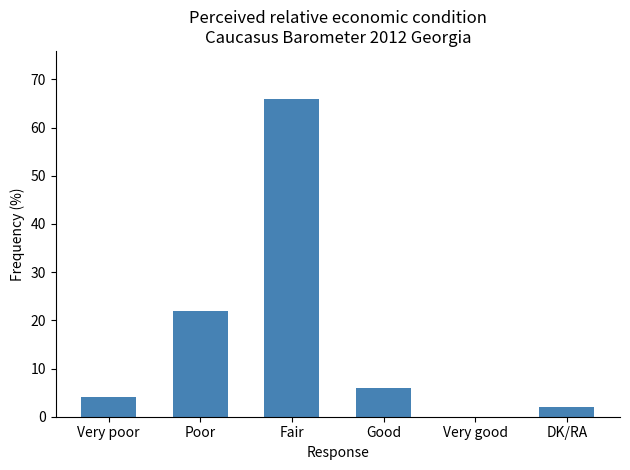

Reading right to left, extract all data points from this chart.

DK/RA=2	Very good=0	Good=6	Fair=66	Poor=22	Very poor=4